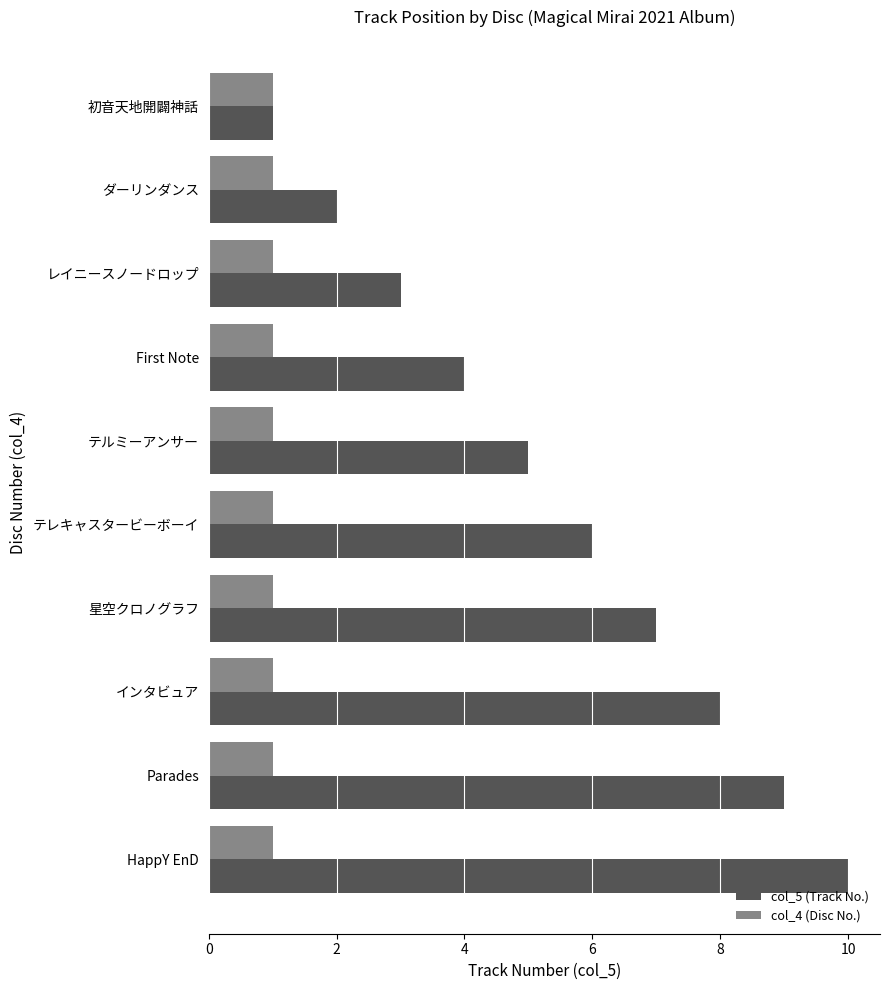

Between テルミーアンサー and テレキャスタービーボーイ, which series saw the biggest shift?

col_5 (Track No.)